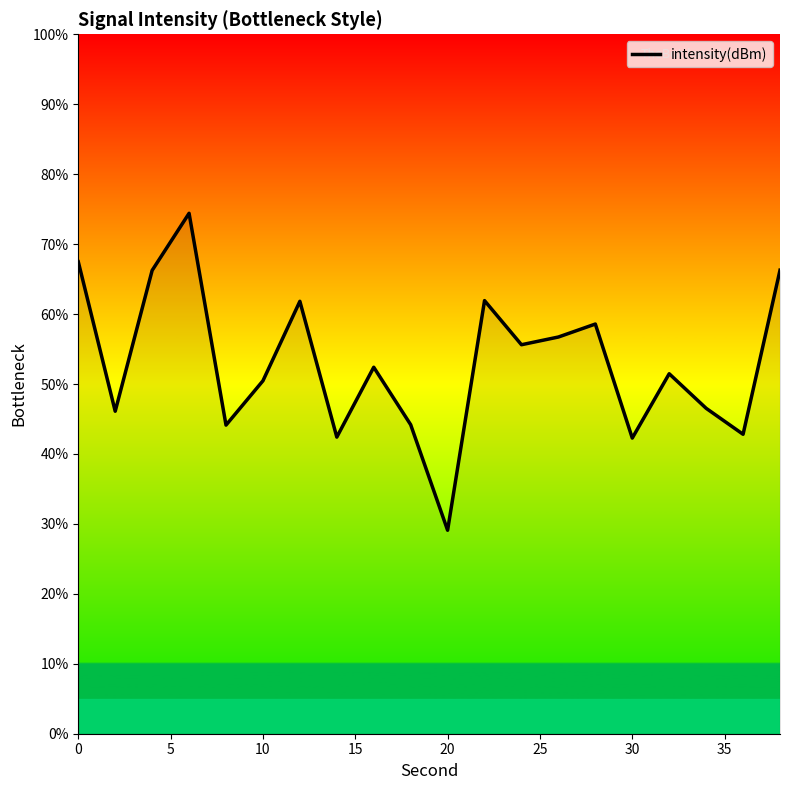

What is the greatest value displayed?

74.4